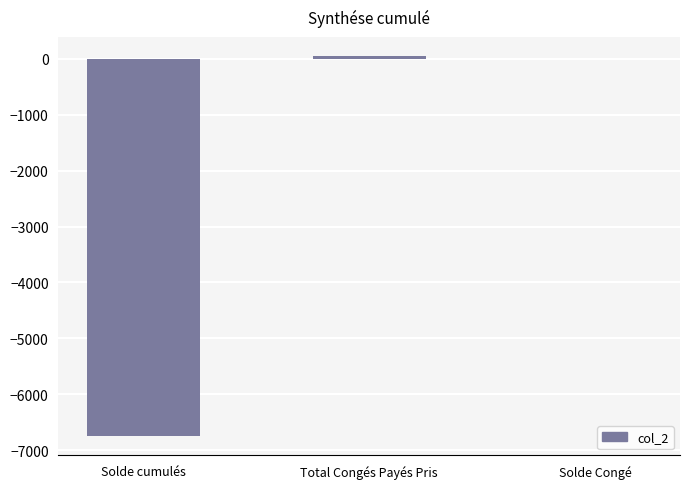

What is the sum of the values at Total Congés Payés Pris and Solde cumulés?

-6701.8